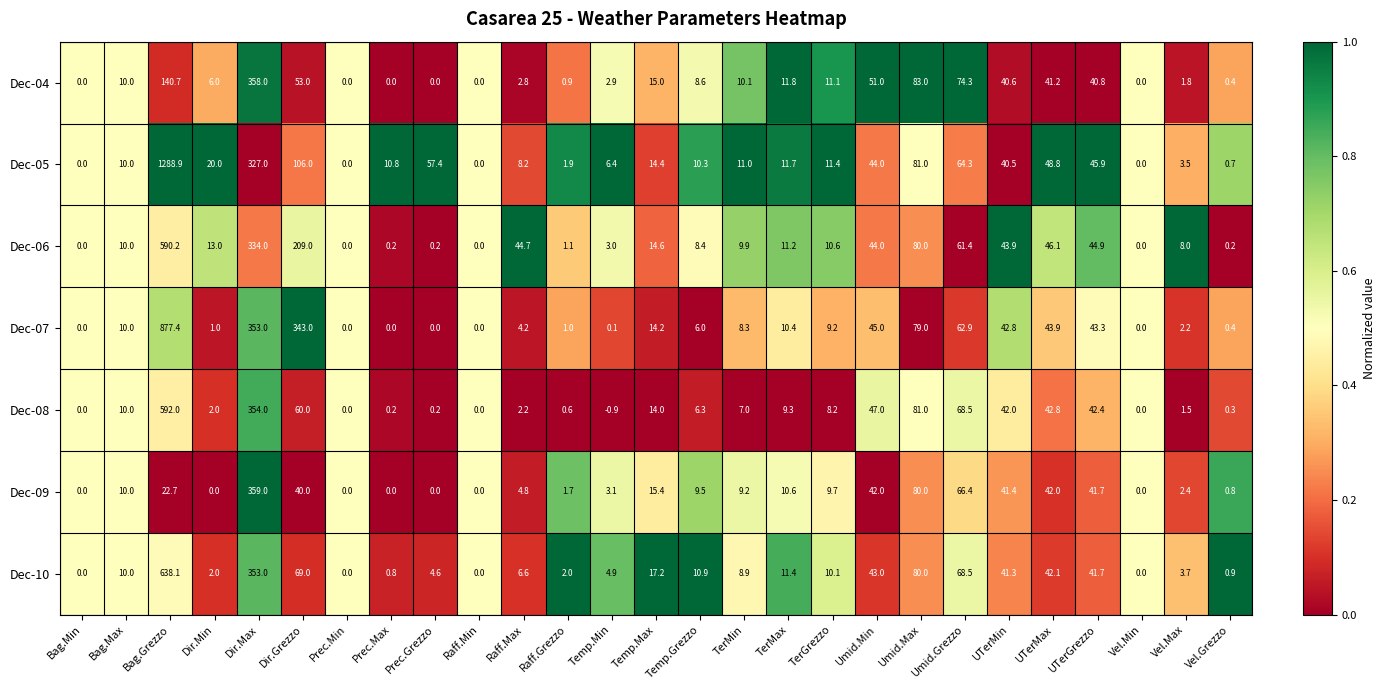

List the series in order of their peak value, highest first.

Dec-05, Dec-07, Dec-10, Dec-08, Dec-06, Dec-09, Dec-04